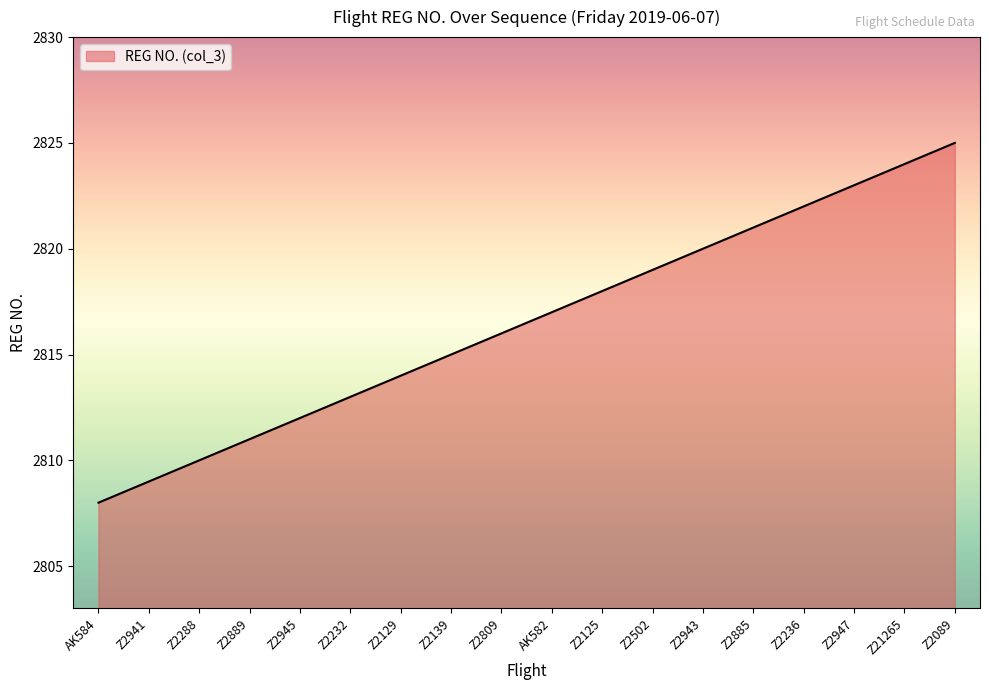

What is the greatest value displayed?

2825